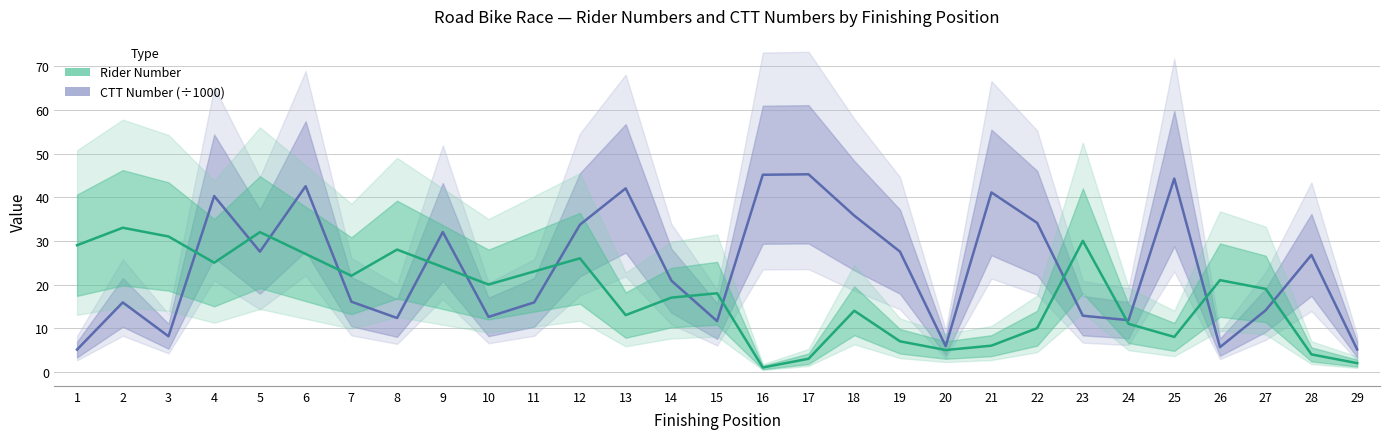

What is the average value of the Rider Number series?

17.6